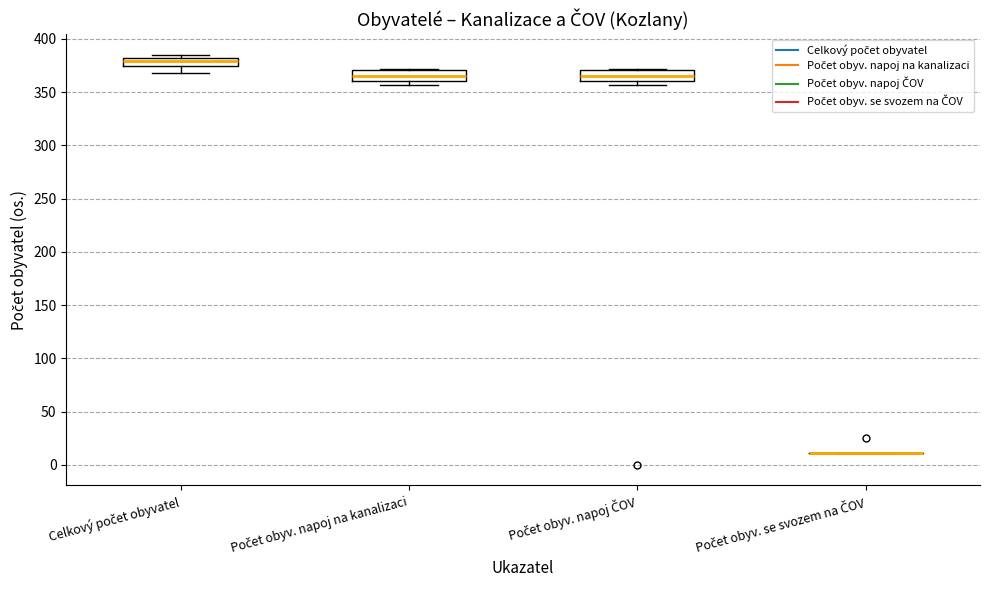

Reading left to right, transcribe this box plot: for each box, give where its median line is, the range the box spans, and where its two whiskers end, as read against the y-axis. The values are not printed on the chart, so give them approximately, as read against the axis.

Celkový počet obyvatel: median 380 (just below the box's upper edge), box 375 to 380, whiskers 370 to 385
Počet obyv. napoj na kanalizaci: median 365, box 360 to 370, whiskers 355 to 370 (just above the box's upper edge)
Počet obyv. napoj ČOV: median 365, box 360 to 370, whiskers 355 to 370 (just above the box's upper edge)
Počet obyv. se svozem na ČOV: box collapsed to a line at 10, whiskers 10 to 10